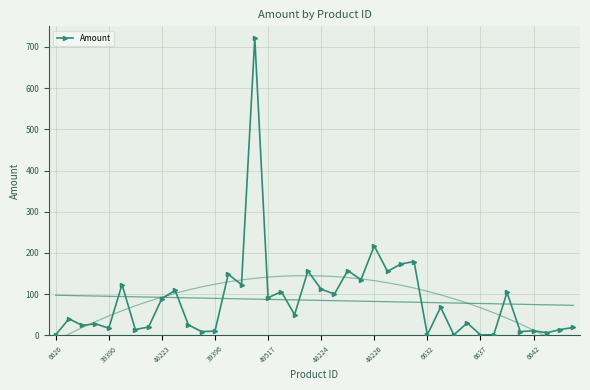

Which category has the lowest value across all series?

6626